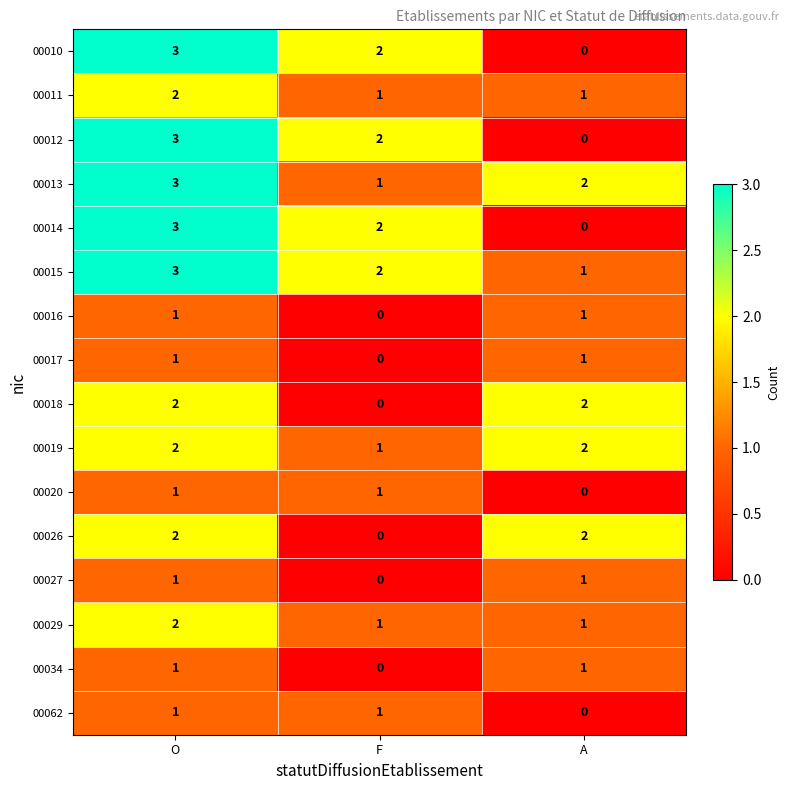

Count the 00062 values in the range 0 to 1.

3